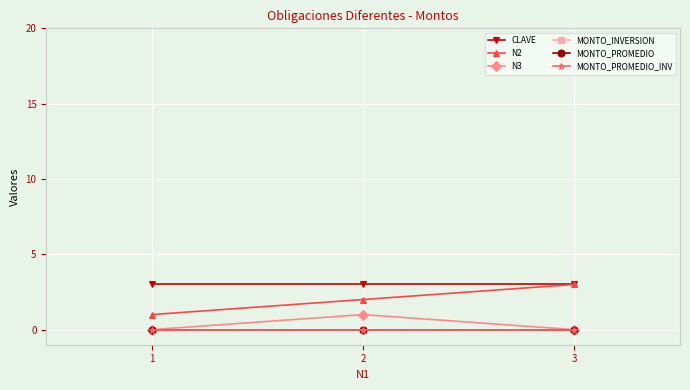

Which category has the highest value across all series?

1